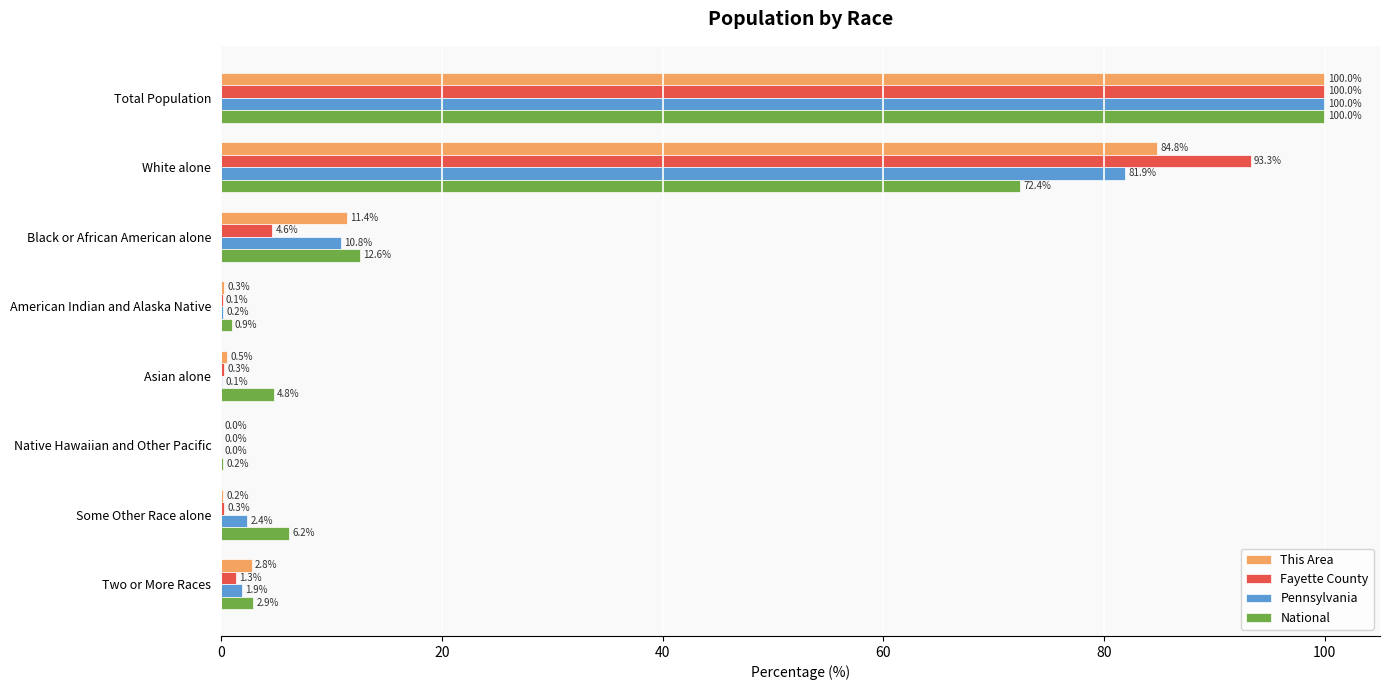

At which category is the sum across all series the highest?

Total Population